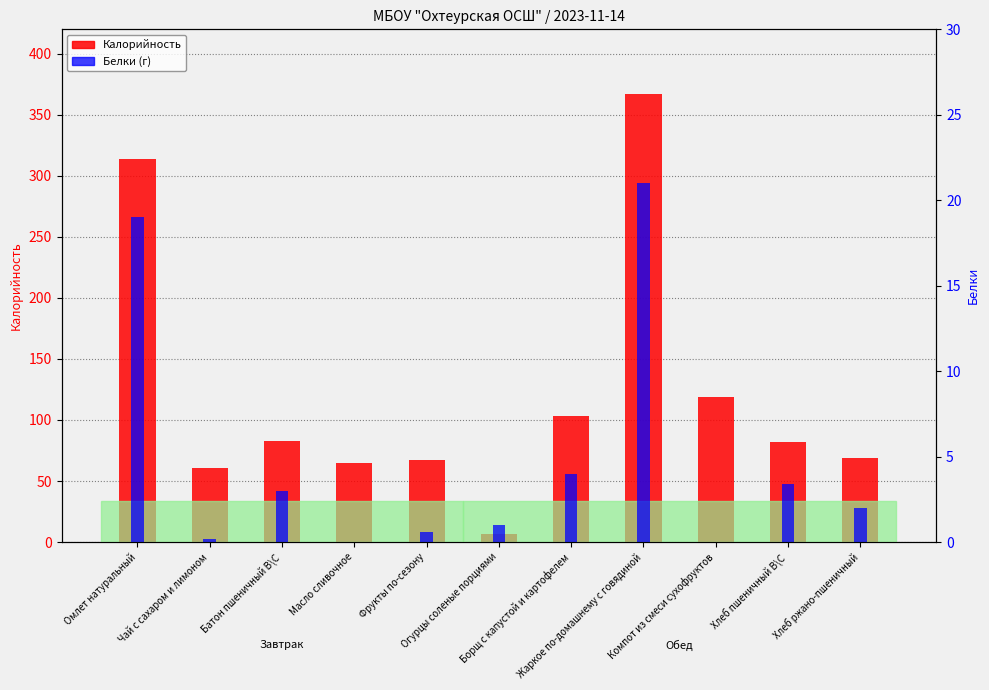

What is the difference between the Калорийность values at Компот из смеси сухофруктов and Масло сливочное?

54.0